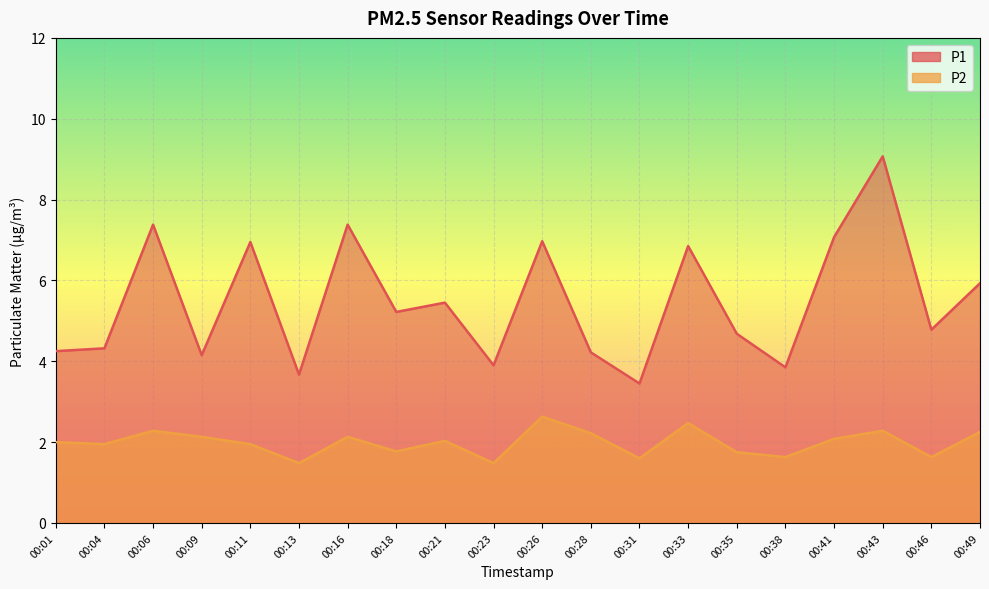

What is the total value across all series at 00:41?

9.2